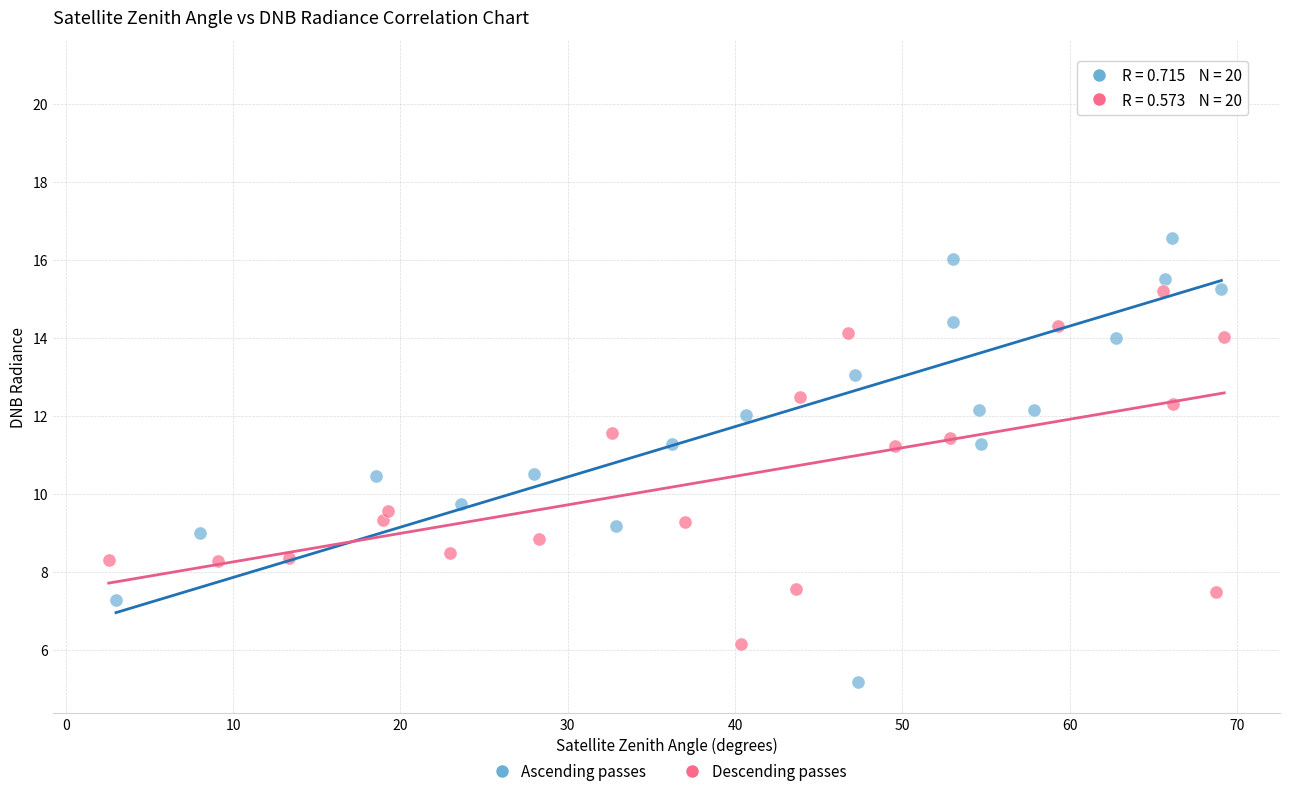

What are all the series names shown in the legend?

Ascending passes, Descending passes